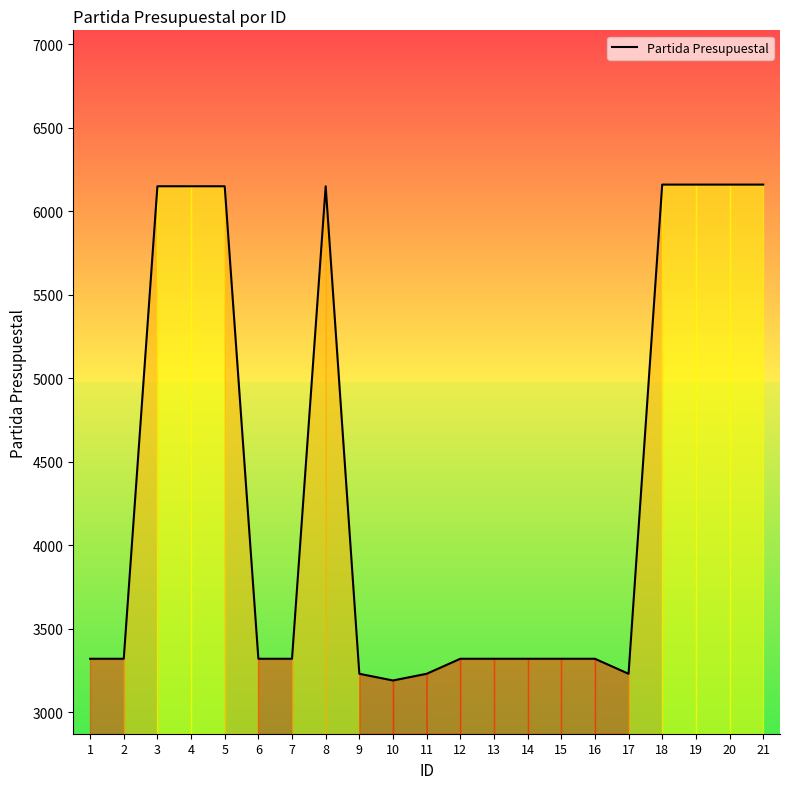

Does the chart display data point markers on the line(s)?

No